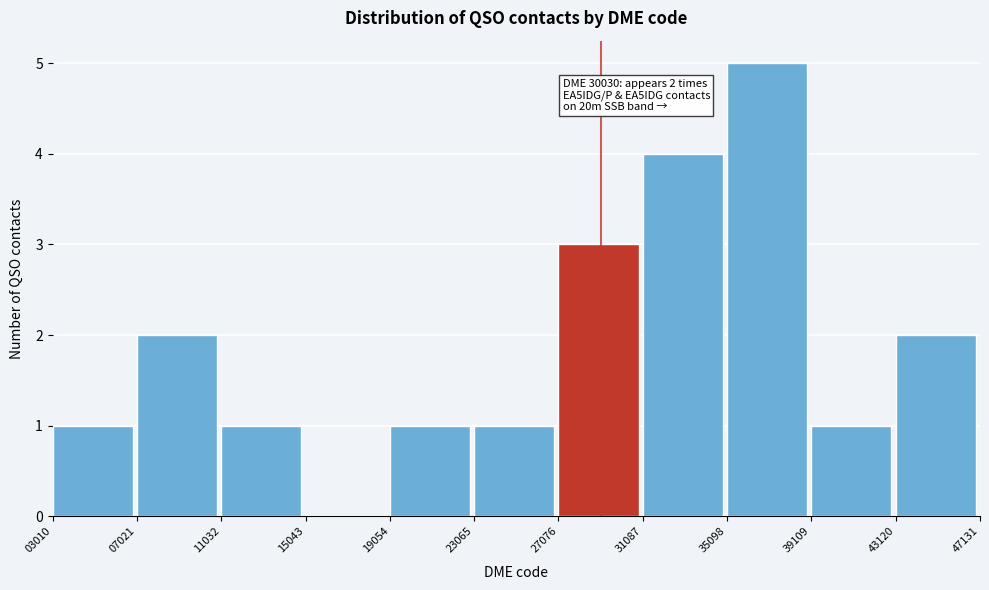

Which range on the x-axis has the tallest bar?

35098 to 39109